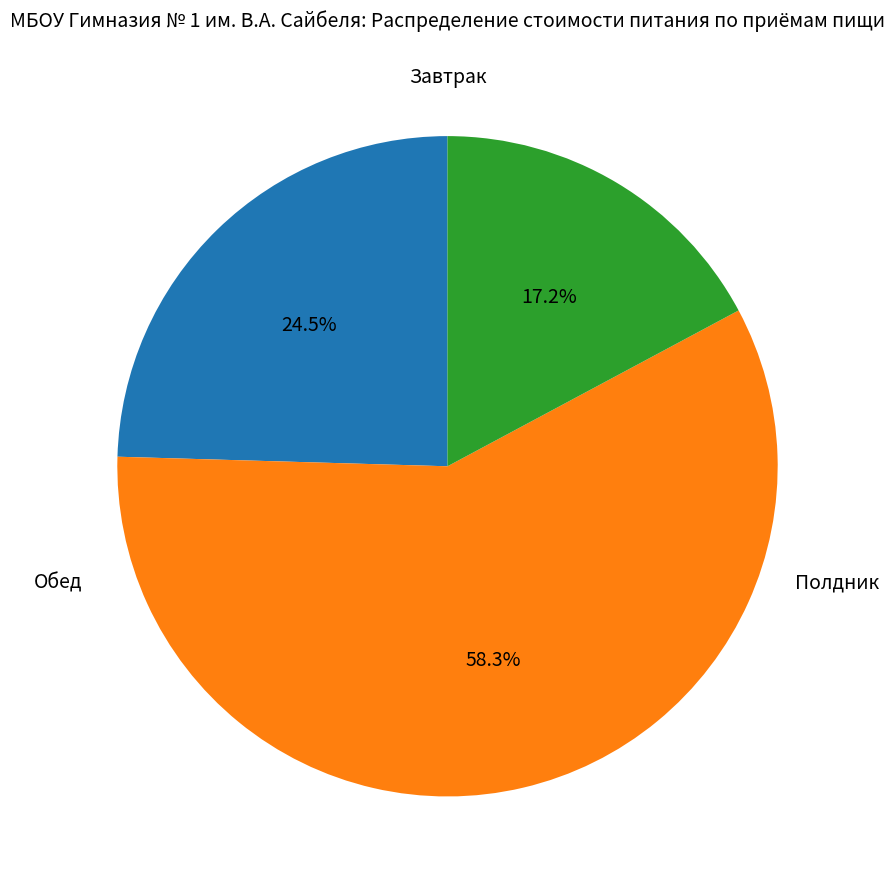

Is there any slice that represents more than half of the pie?

Yes